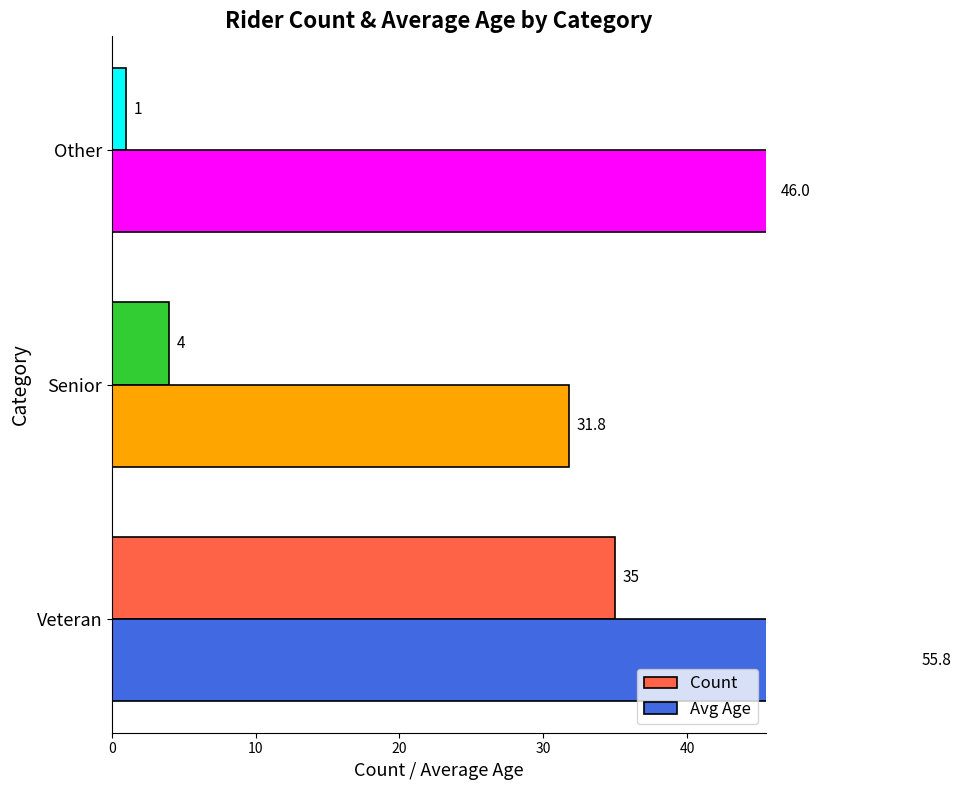

True or false: Count has a value of 5.4 at Senior.

False